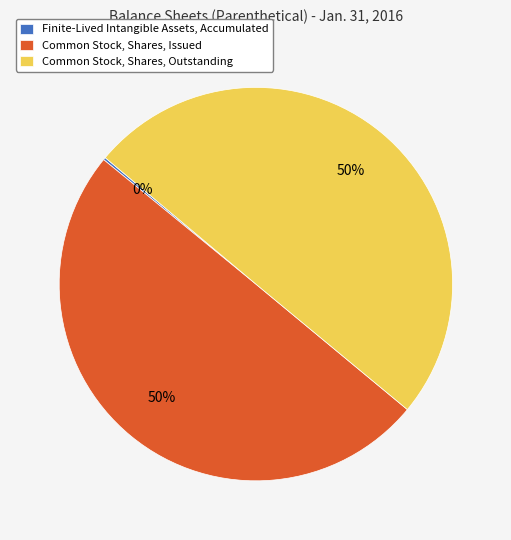

To the nearest percent, what is the combined percentage of Common Stock, Shares, Outstanding and Common Stock, Shares, Issued?

100%